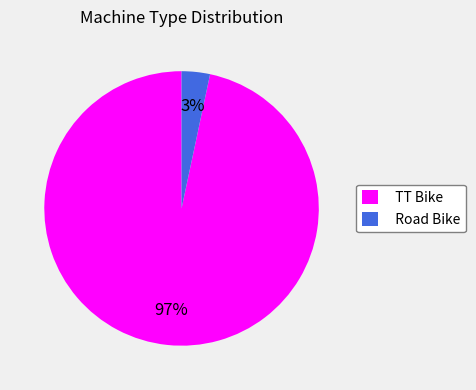

To the nearest percent, what portion does Road Bike represent?

3%